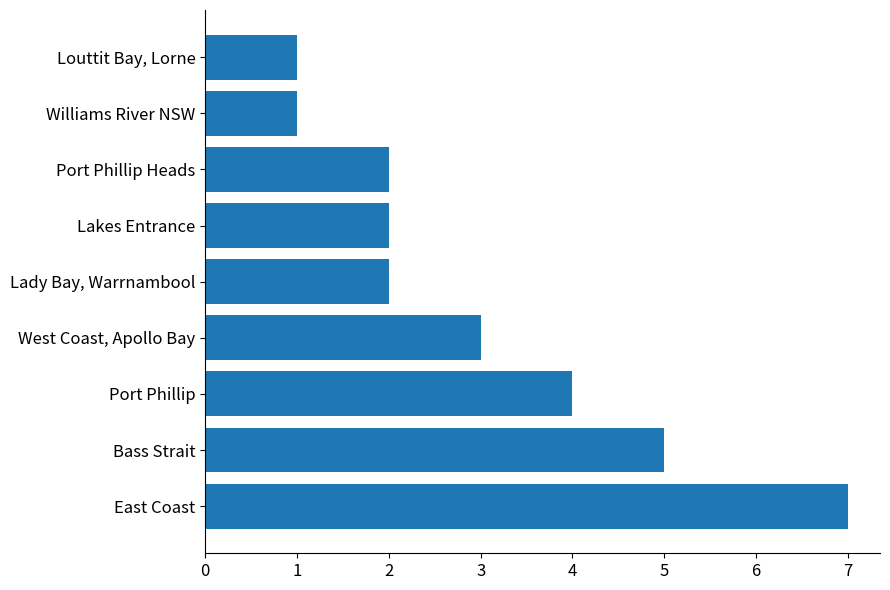

Reading top to bottom, list all the values displayed in this chart.

1	1	2	2	2	3	4	5	7